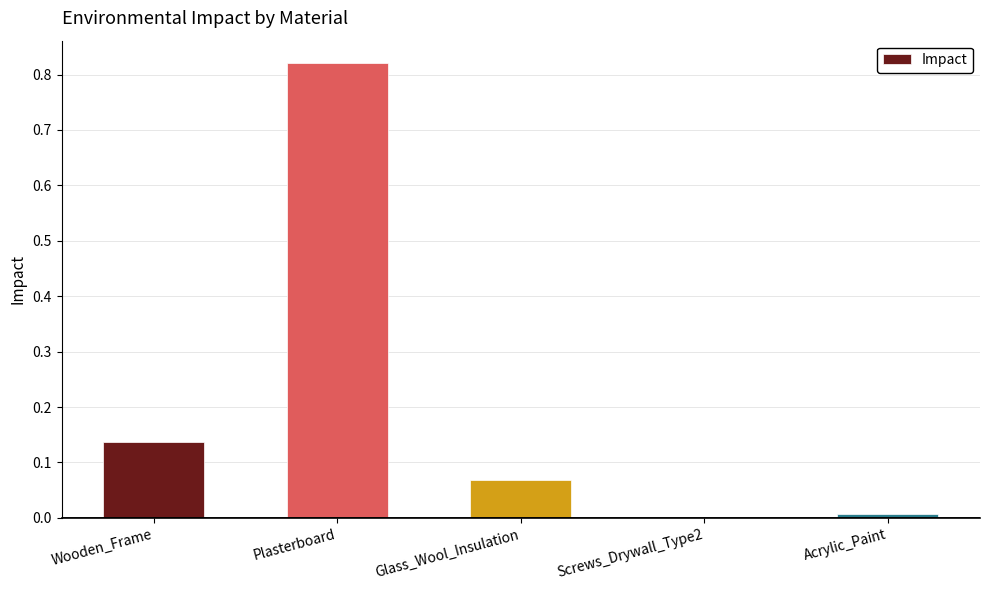

Between Wooden_Frame and Plasterboard, which is larger?

Plasterboard